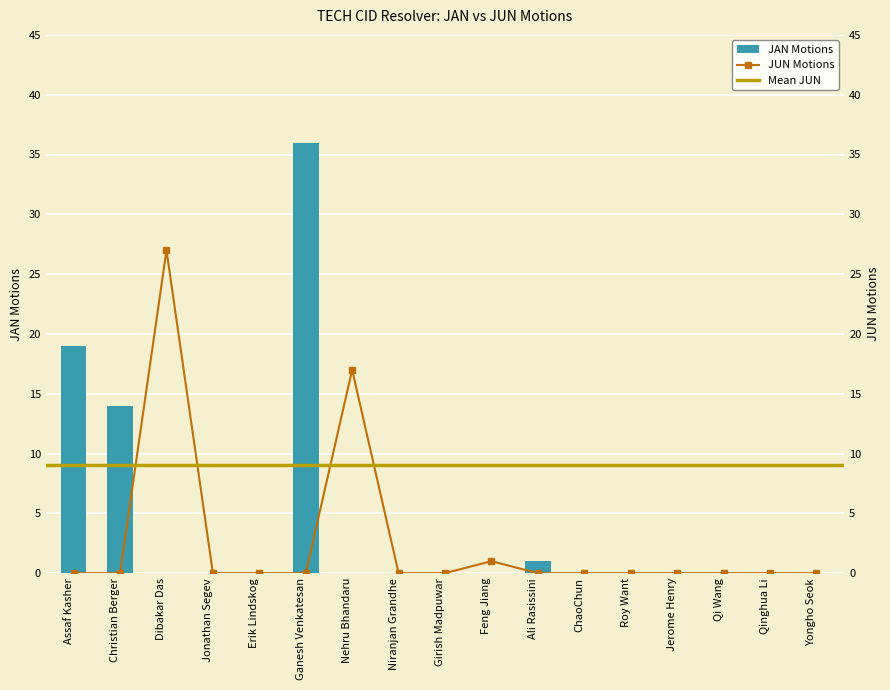

What is the difference between the highest and lowest values at Nehru Bhandaru?

17